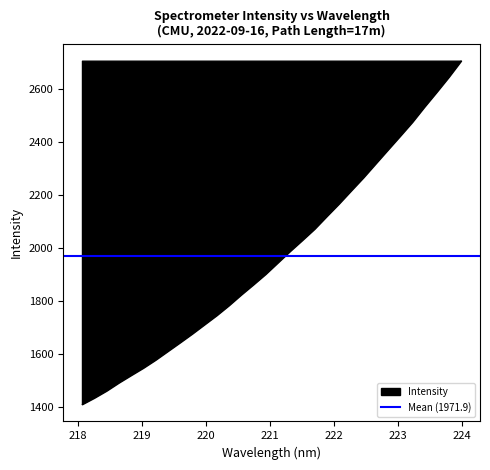

What is the greatest value displayed?

2707.2